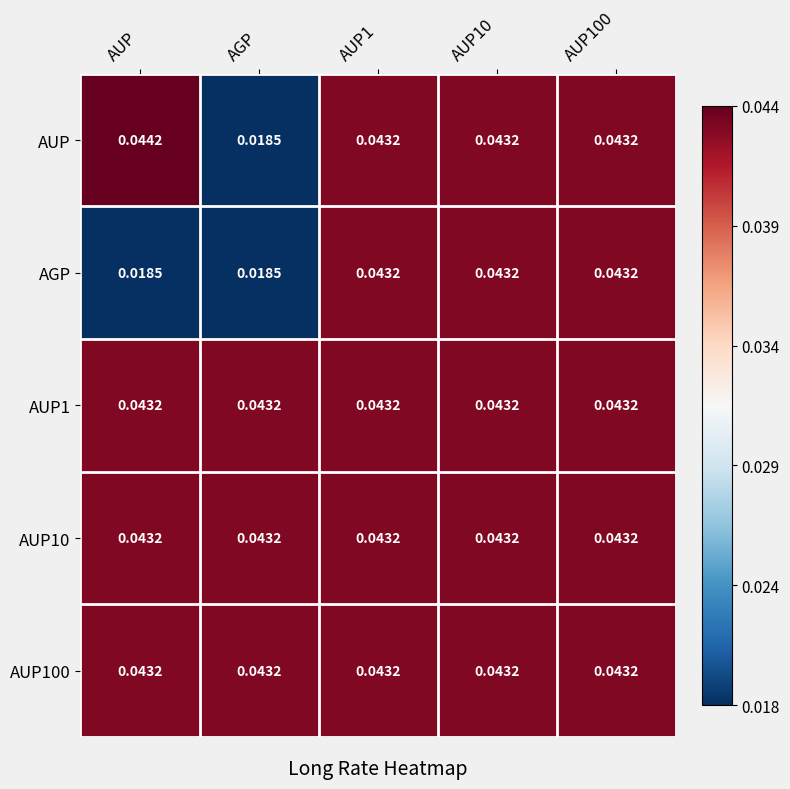

Which series has the widest spread of values?

AUP